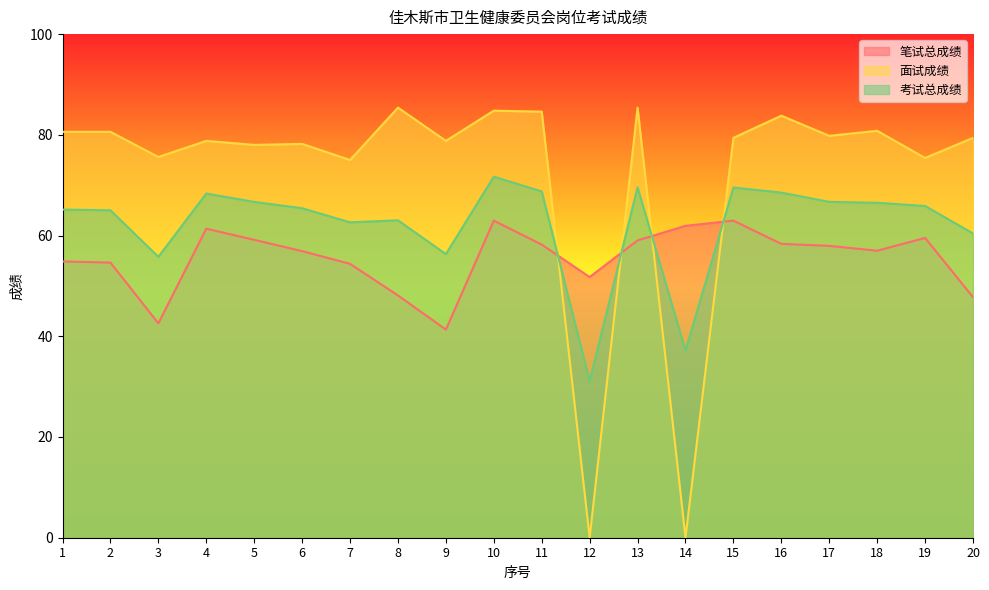

Between 8 and 14, which series saw the biggest shift?

面试成绩